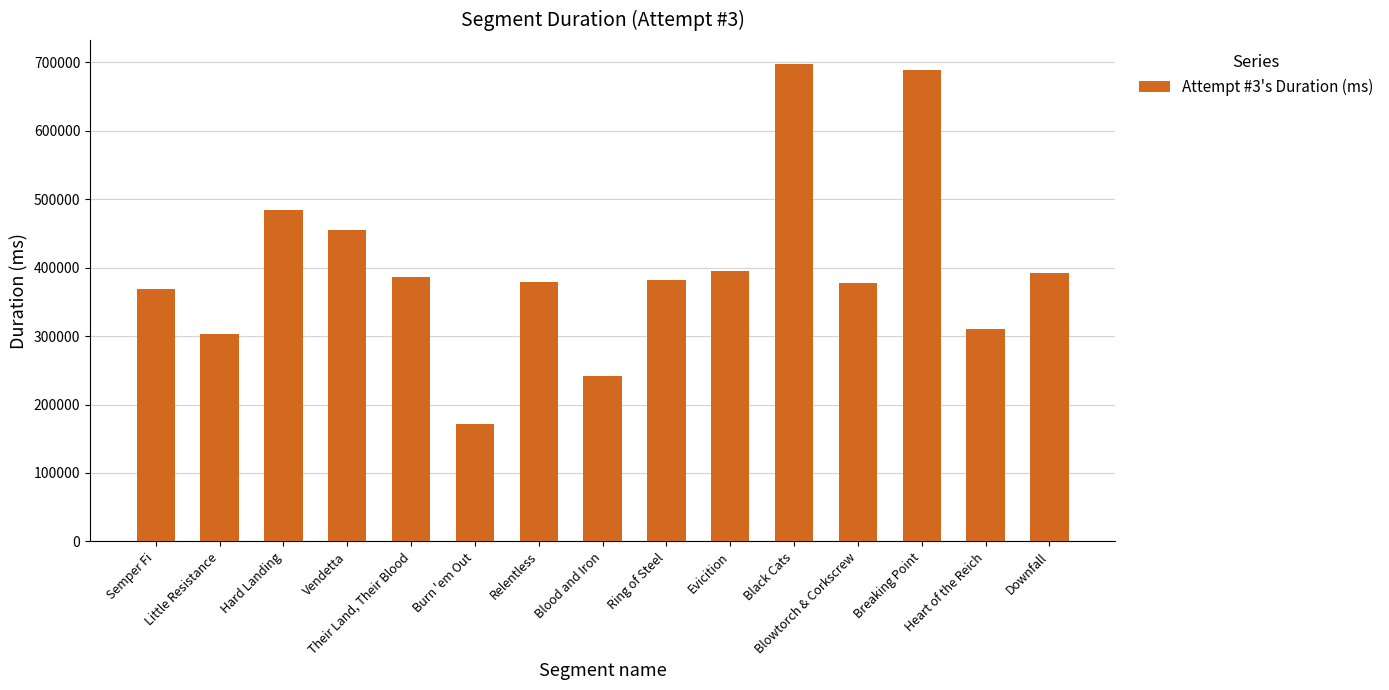

List the labels in order of value, smallest first.

Burn 'em Out, Blood and Iron, Little Resistance, Heart of the Reich, Semper Fi, Blowtorch & Corkscrew, Relentless, Ring of Steel, Their Land, Their Blood, Downfall, Evicition, Vendetta, Hard Landing, Breaking Point, Black Cats